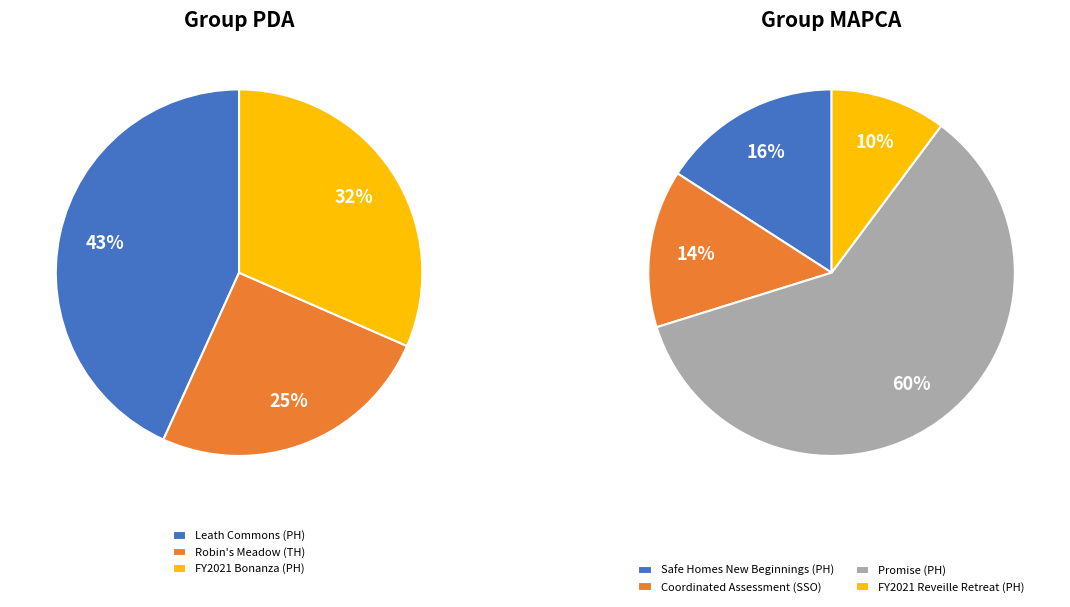

What is the ratio of the value at Safe Homes New Beginnings to the value at Coordinated Assessment 2019?

1.1